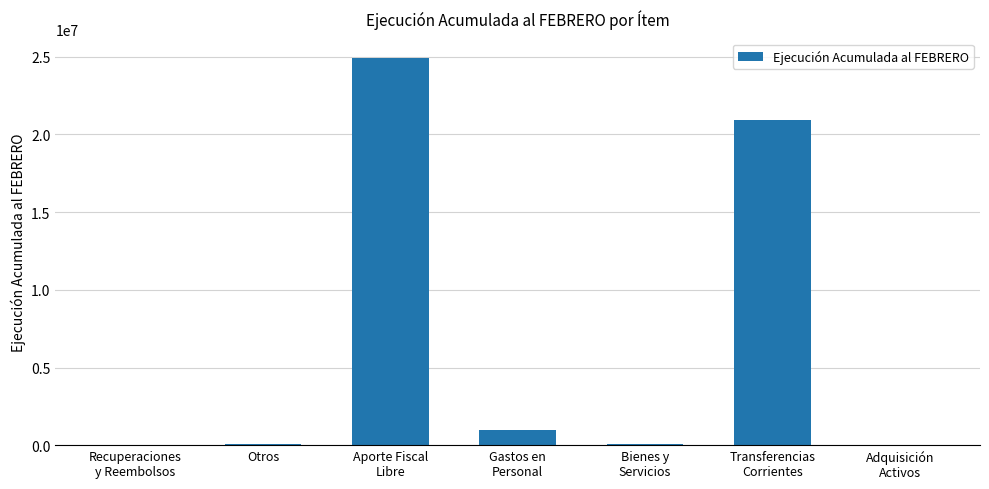

What is the ratio of the value at Bienes y
Servicios to the value at Gastos en
Personal?

0.1